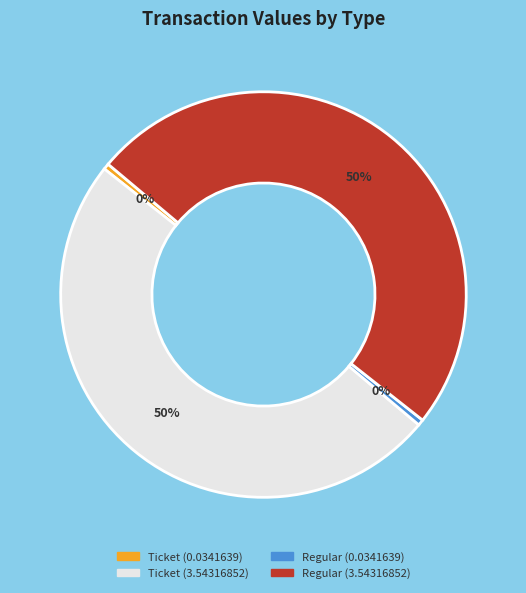

To the nearest percent, what is the average slice percentage?

25%